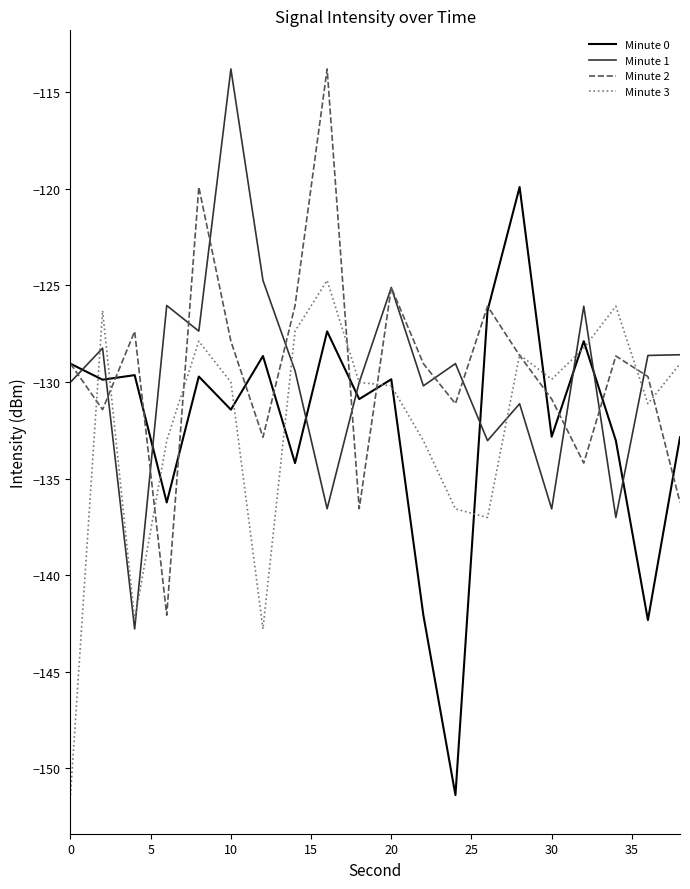

What is the smallest value displayed?

-151.4